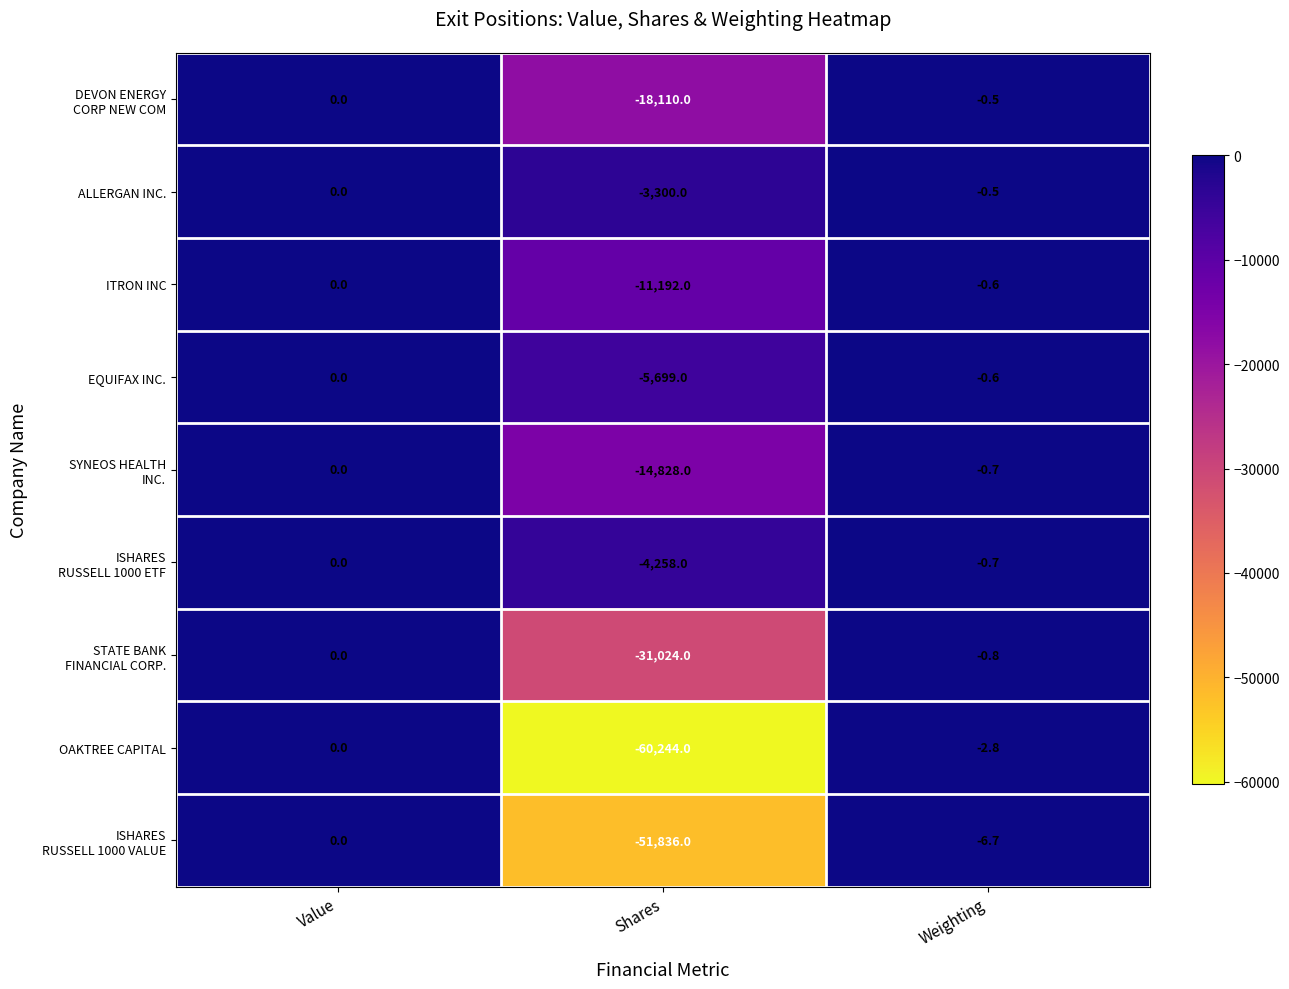

What is the average value of the ALLERGAN INC. series?

-1100.2